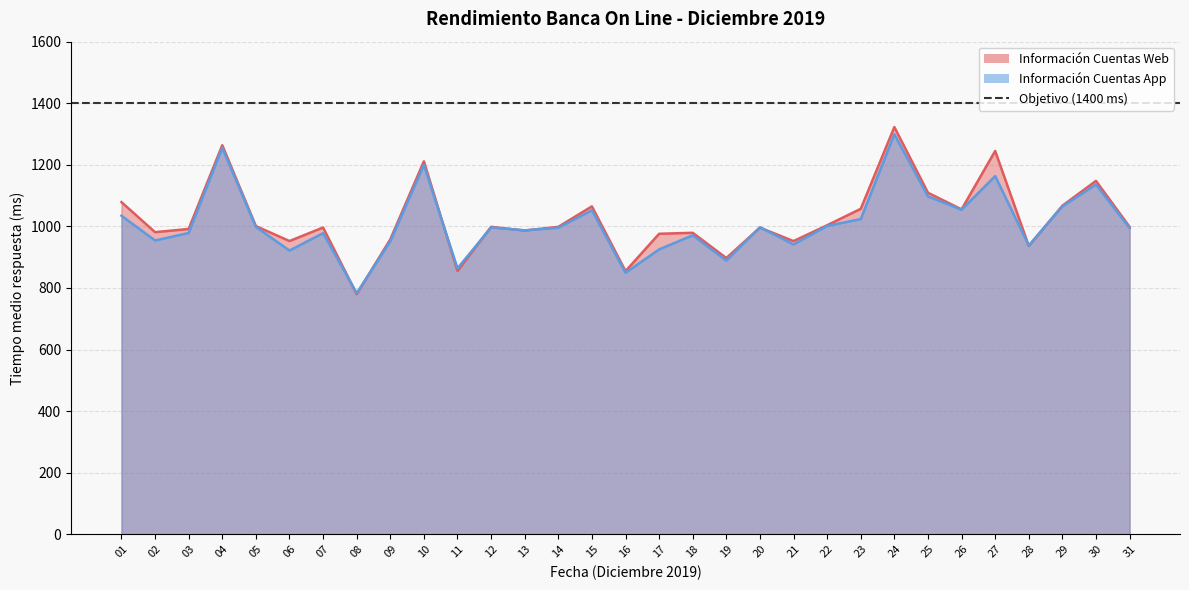

What is the total value across all series at 16?

1703.9